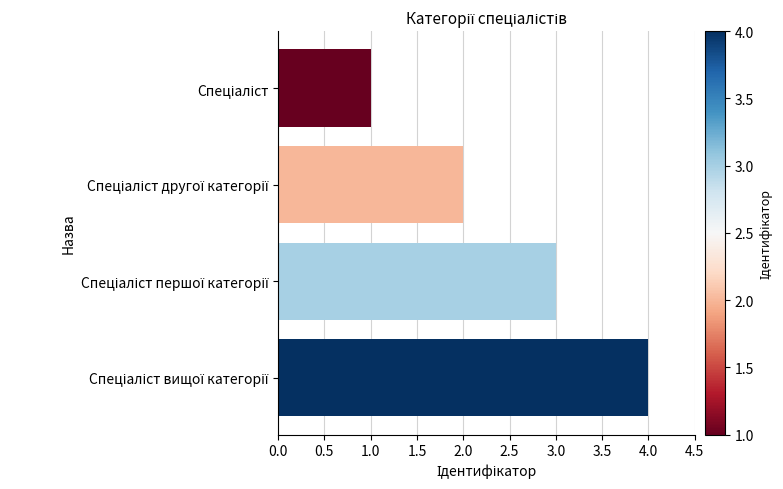

What is the greatest value displayed?

4